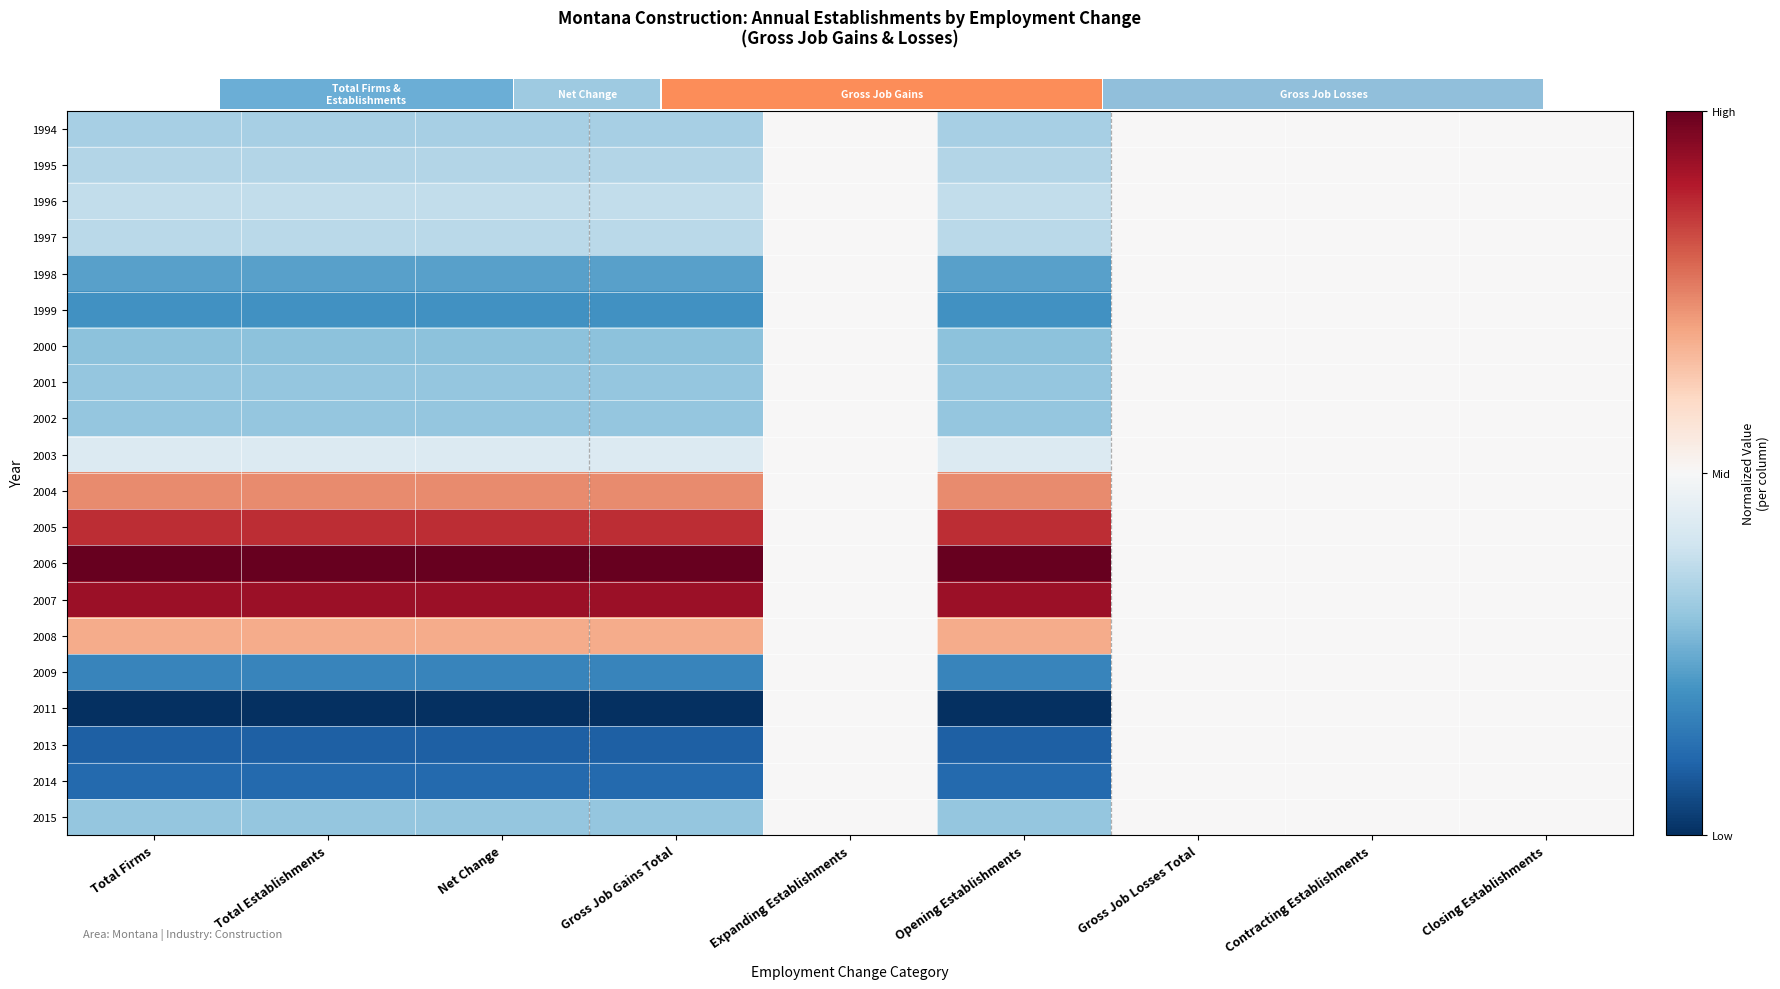

What is the maximum value shown in the chart?

1.0